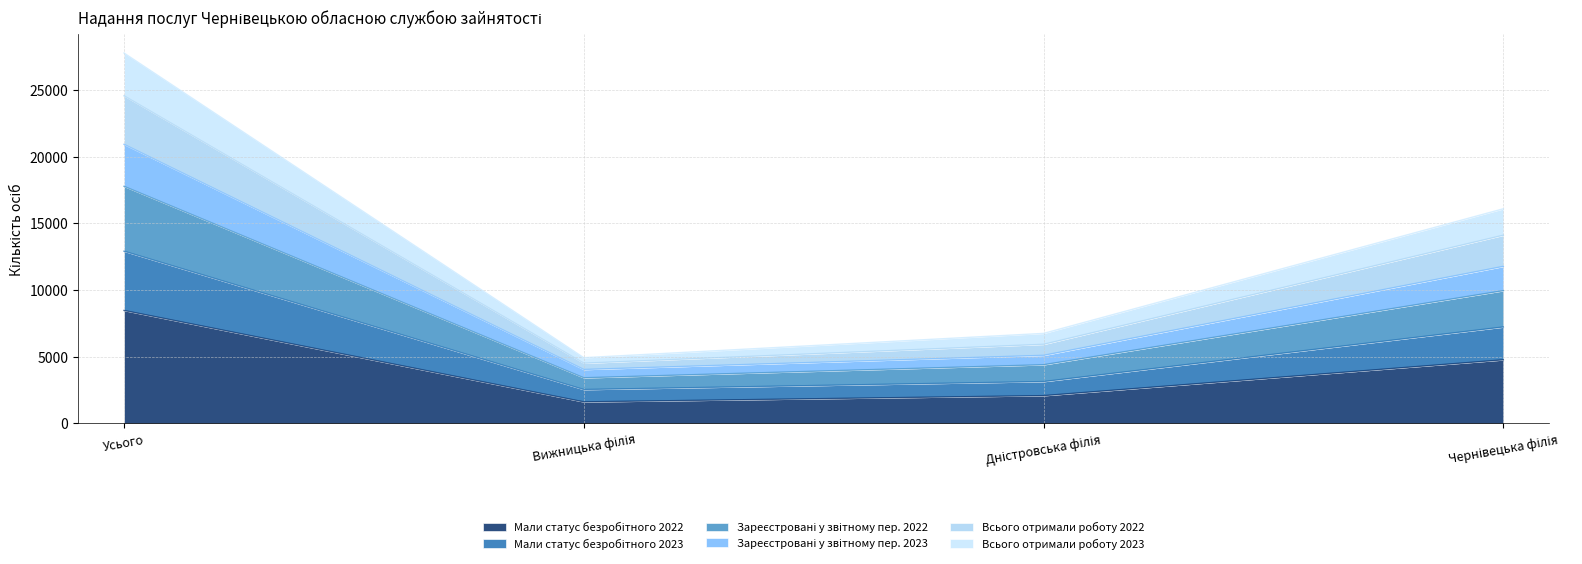

What is the label of the 1st point from the left?

Усього